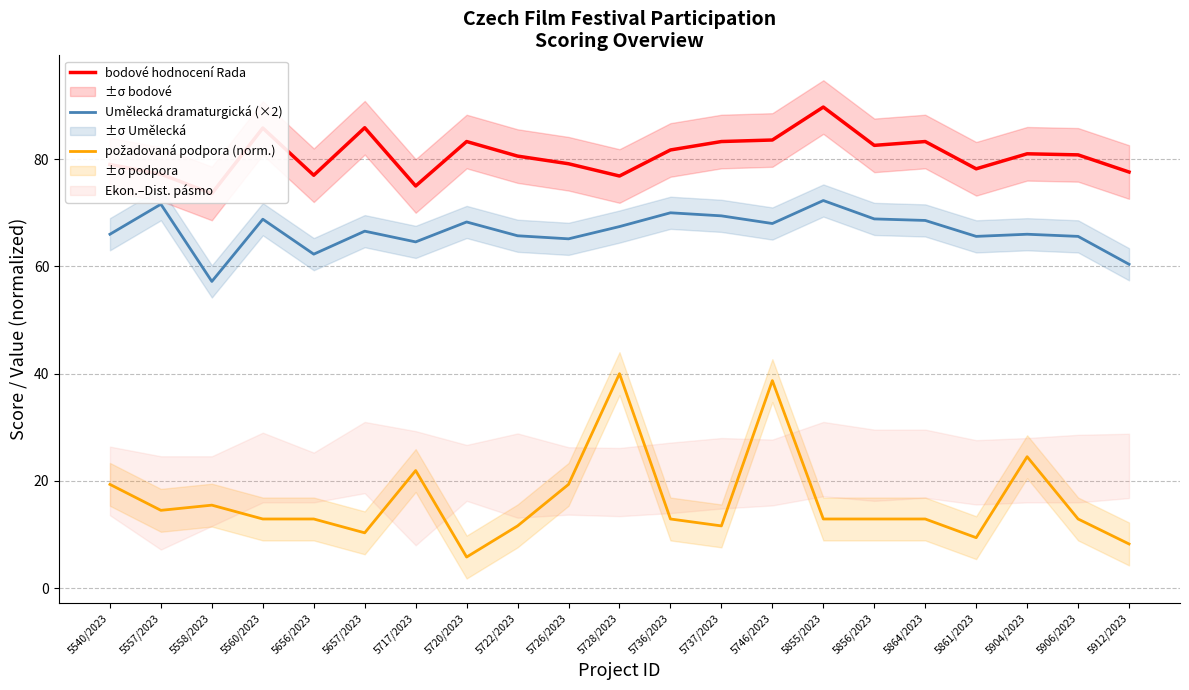

List the series in order of their overall mean, lowest first.

požadovaná podpora (norm.), Umělecká dramaturgická (×2), bodové hodnocení Rada